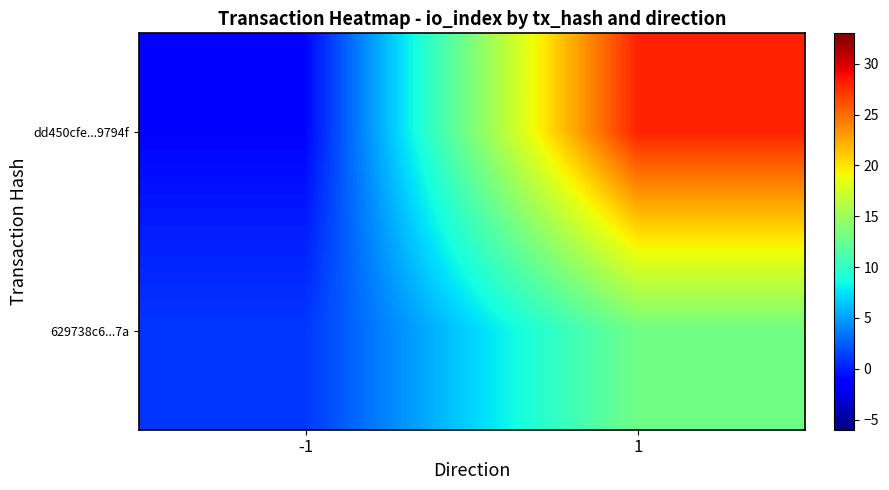

What is the spread (max minus min) of values at -1?

2